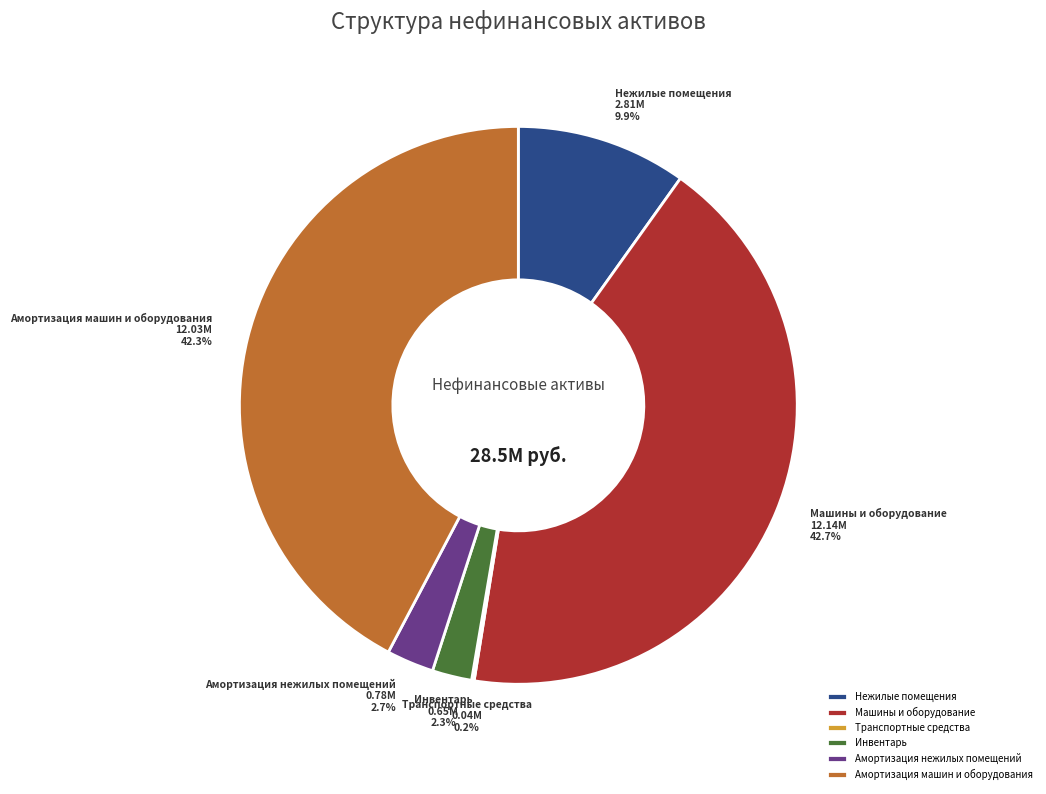

Between Амортизация машин и оборудования and Нежилые помещения, which is larger?

Амортизация машин и оборудования